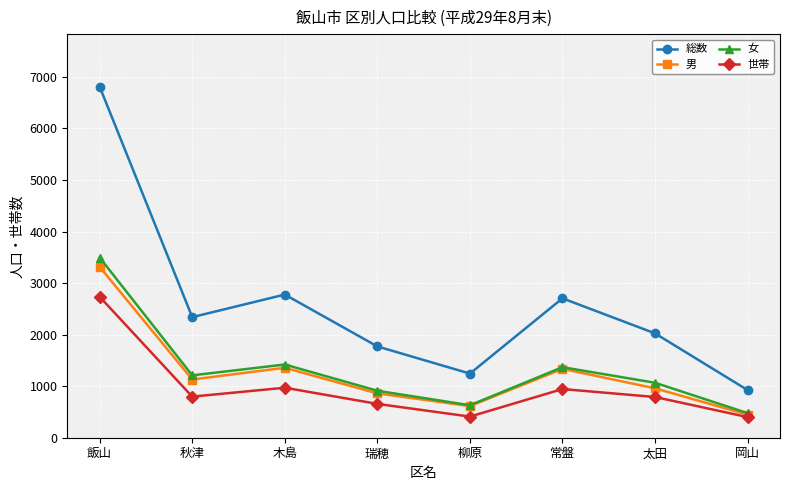

Is it true that 世帯 equals 95 at 岡山?

False